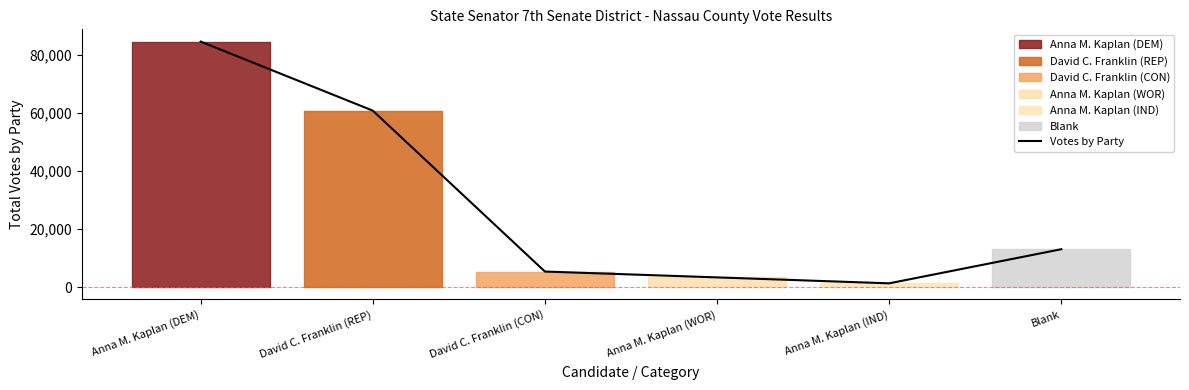

Reading left to right, list all the values displayed in this chart.

84635	60830	5340	3319	1269	13032